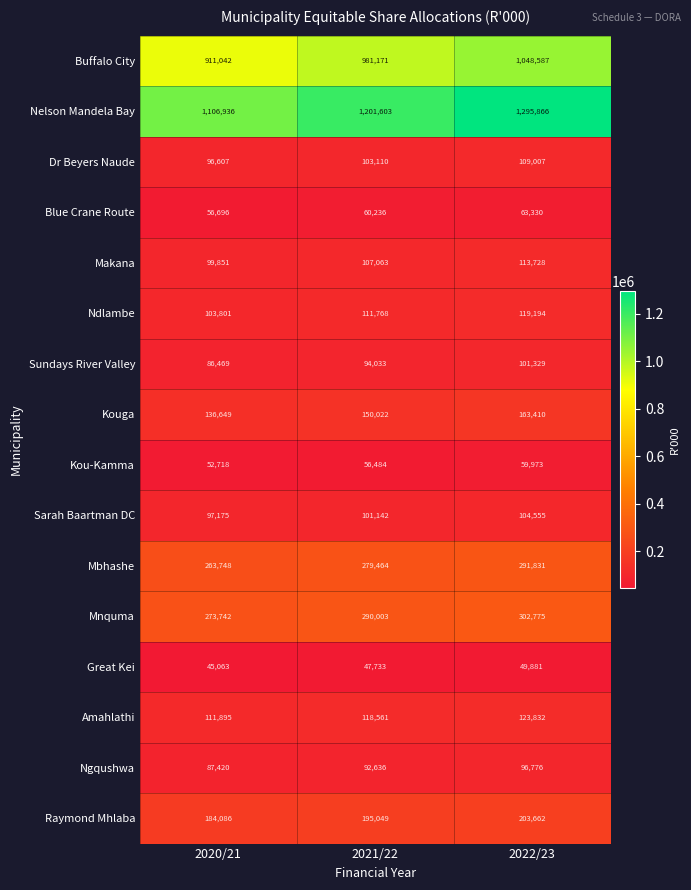

How many categories are shown in the chart?

3